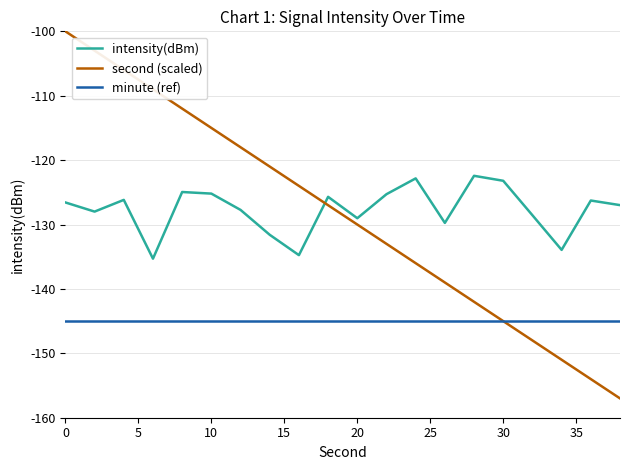

Which series has the largest range (max minus min)?

second (scaled)